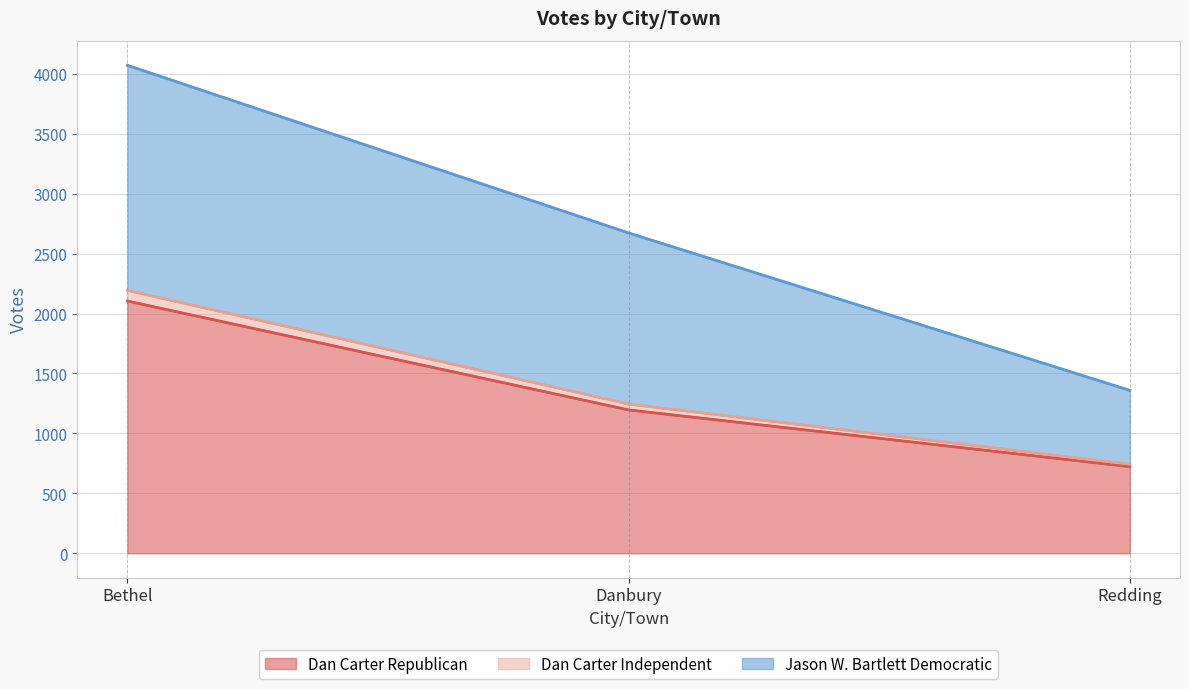

How many values in the Jason W. Bartlett Democratic series are below 2672?

1